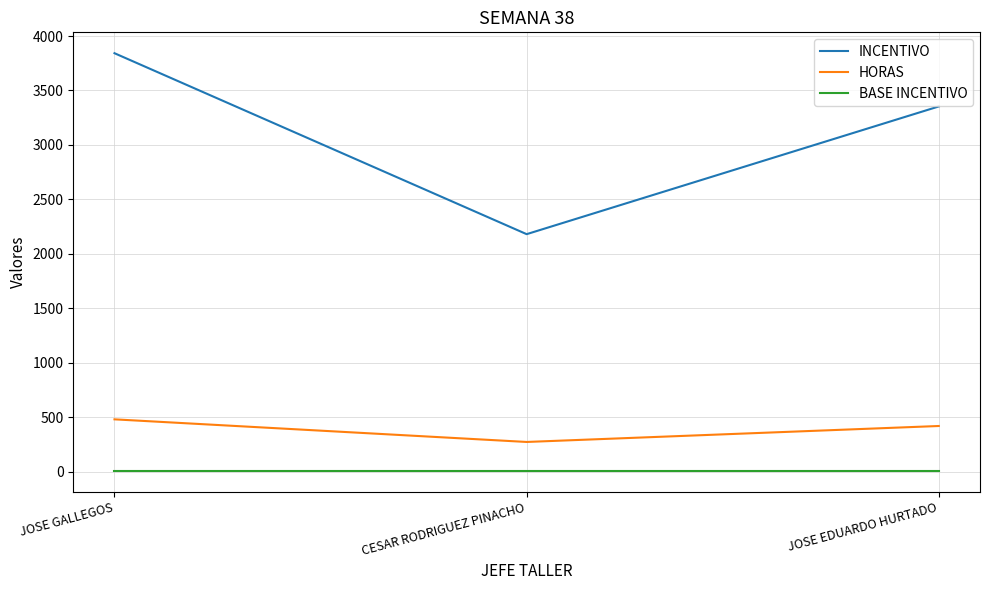

Which series has the widest spread of values?

INCENTIVO